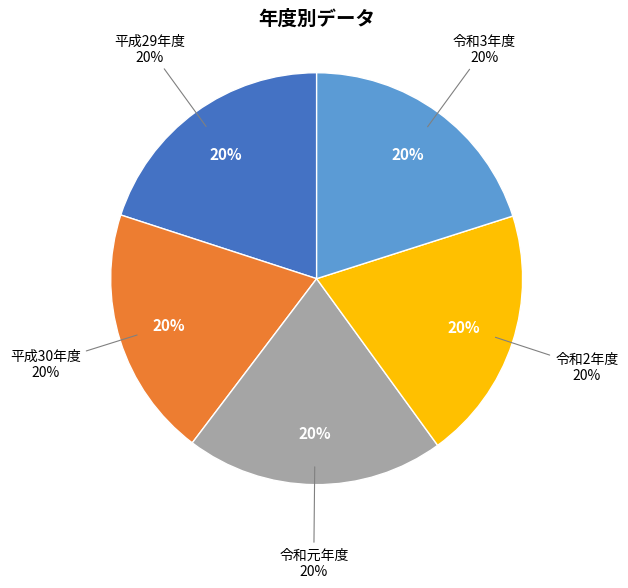

Does any single category account for the majority?

No